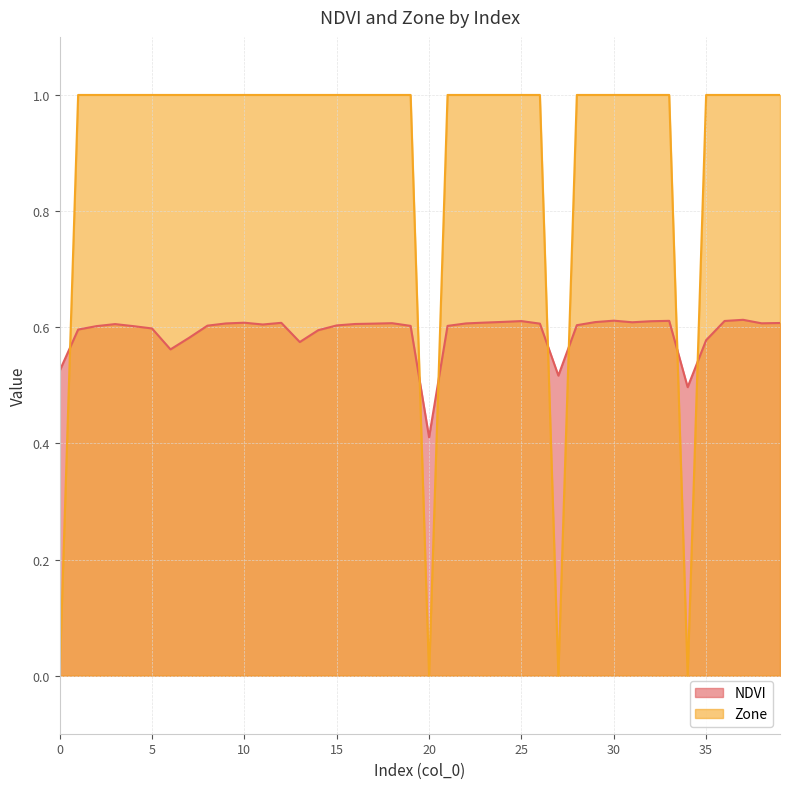

At which label does NDVI reach its peak?

37